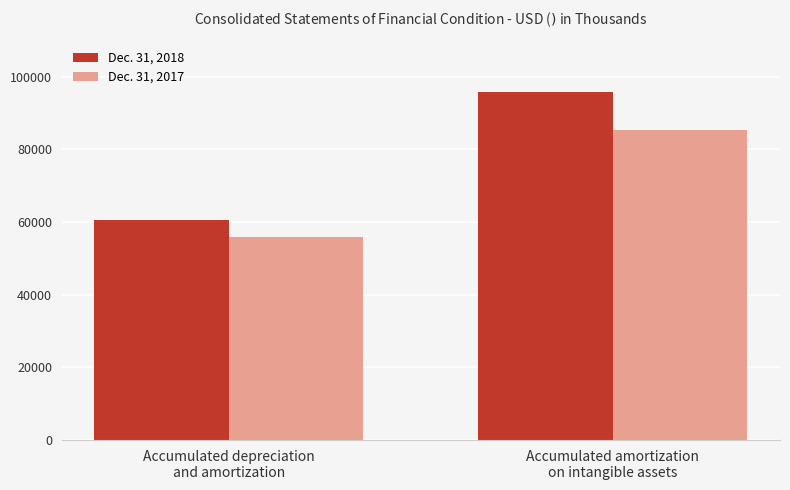

What is the value of the Dec. 31, 2018 bar at the 2nd from the left?

95877